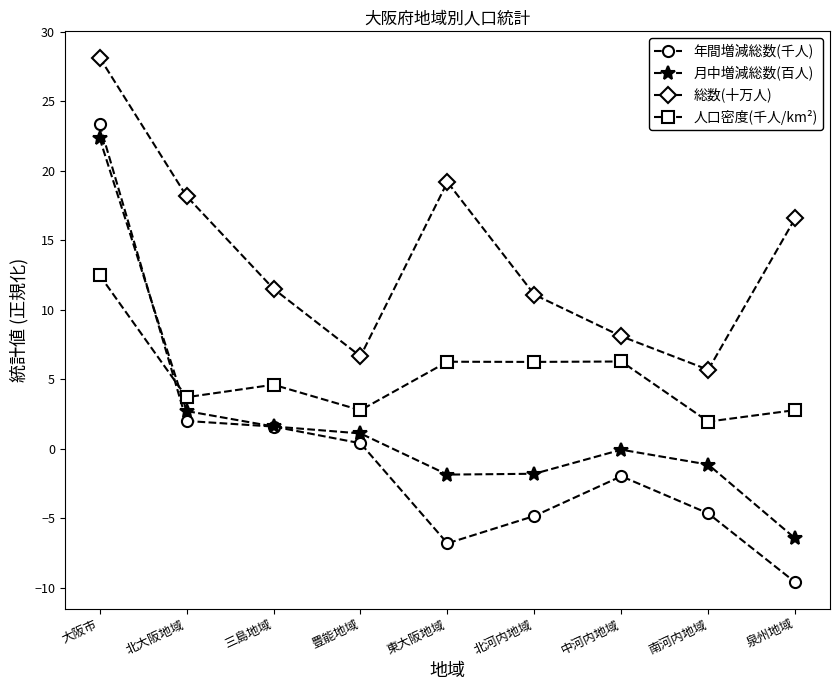

What is the minimum value shown in the chart?

-9.6